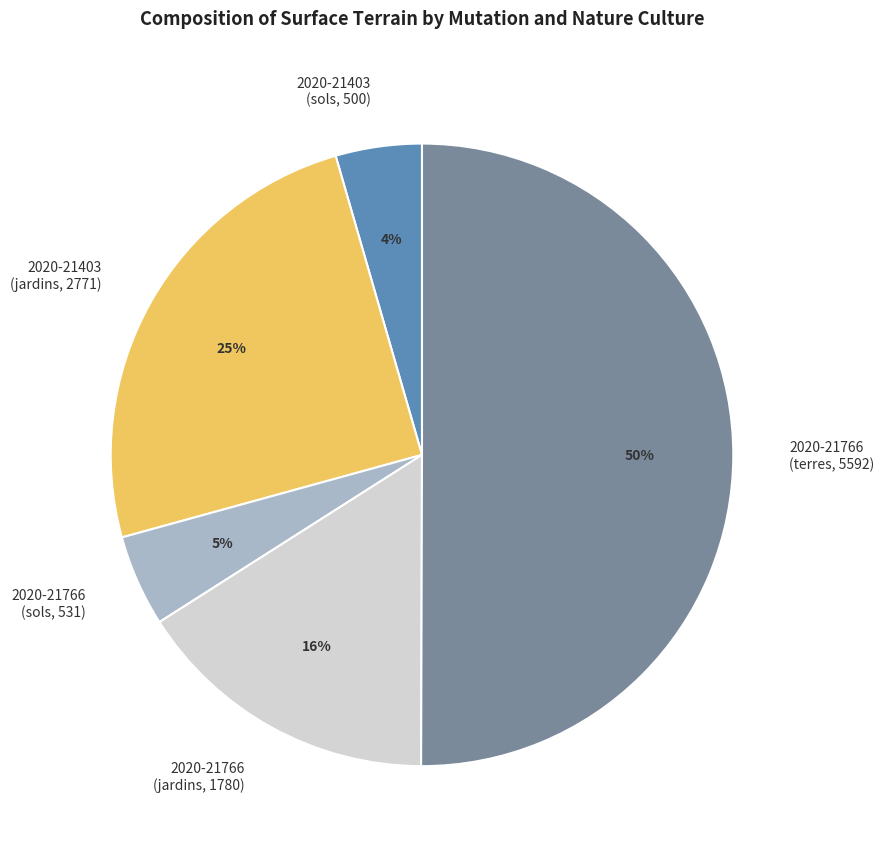

How many slices are in this pie chart?

5